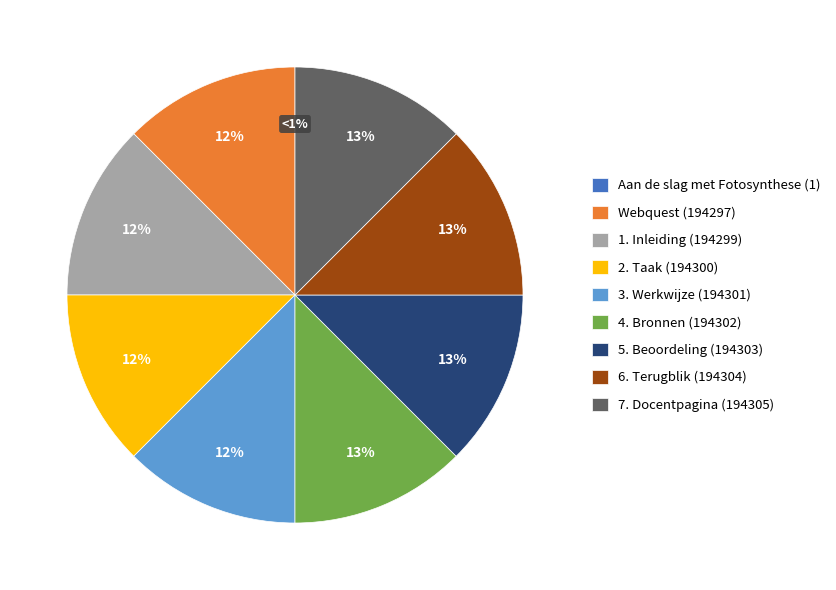

To the nearest percent, what percentage of the pie is Webquest?

12%